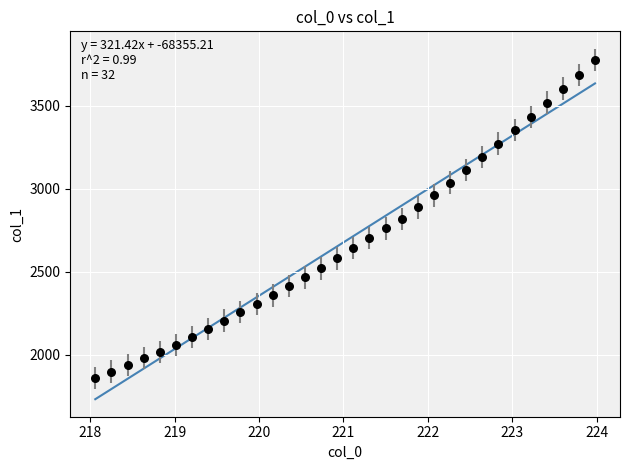

What is the range of Y values (max minus min)?

1915.8